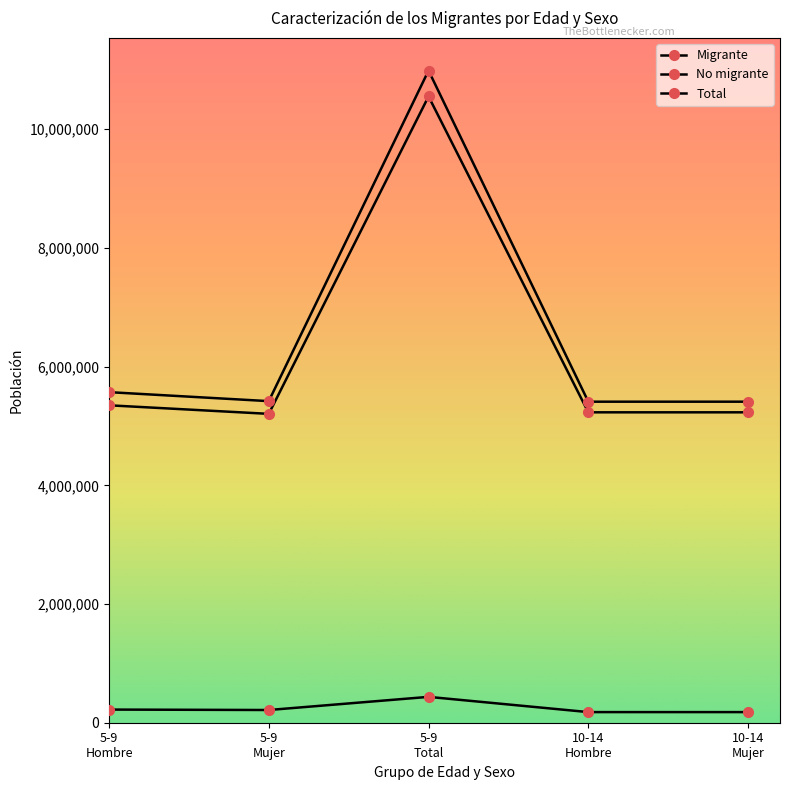

What is the sum of all No migrante values?

31567676